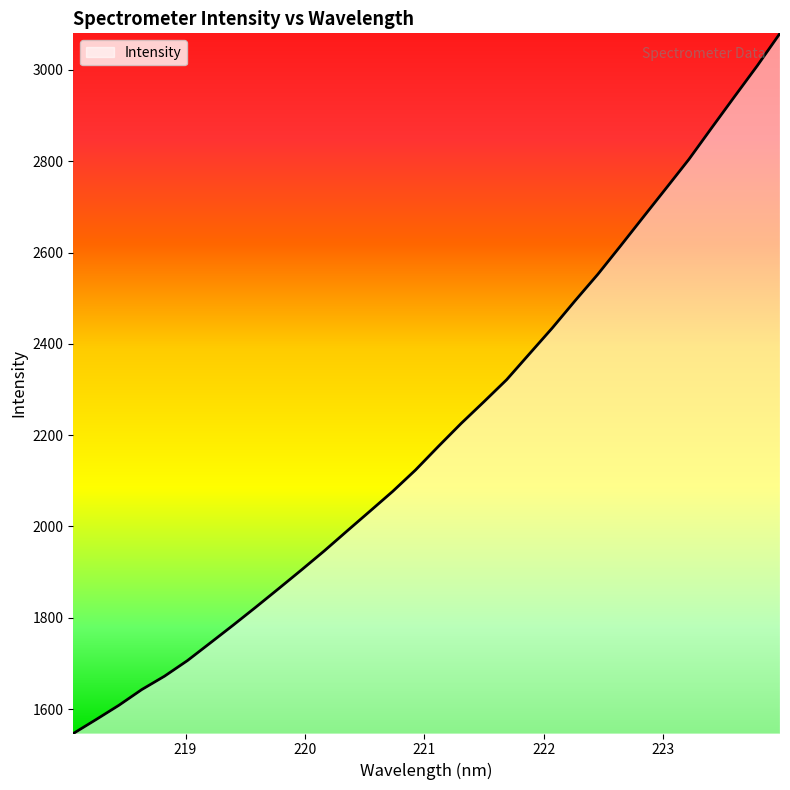

What is the difference between the maximum and minimum values?

1533.9